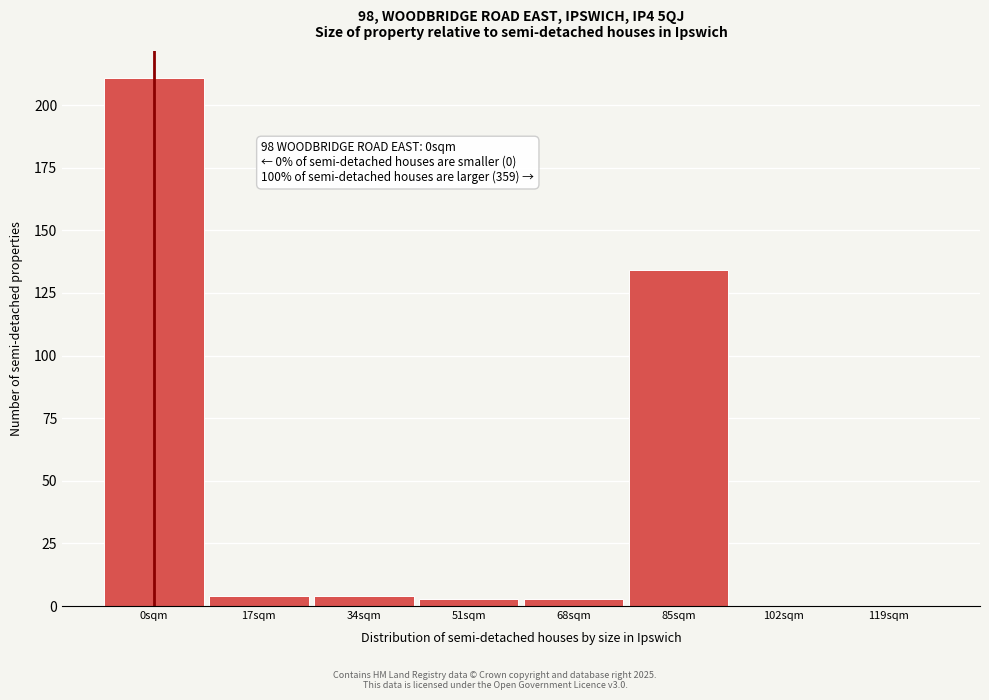

Reading left to right, transcribe all the data shown in this chart.

0sqm=211	17sqm=4	34sqm=4	51sqm=3	68sqm=3	85sqm=134	102sqm=0	119sqm=0